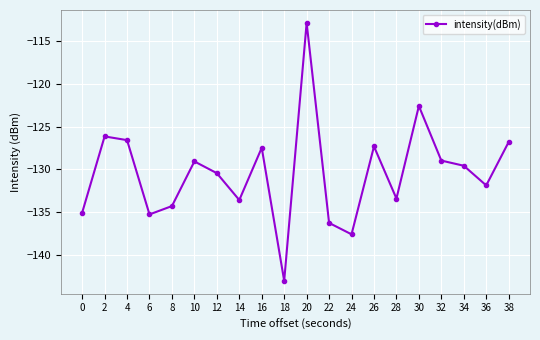

What is the value of the 19th point from the left?

-131.9